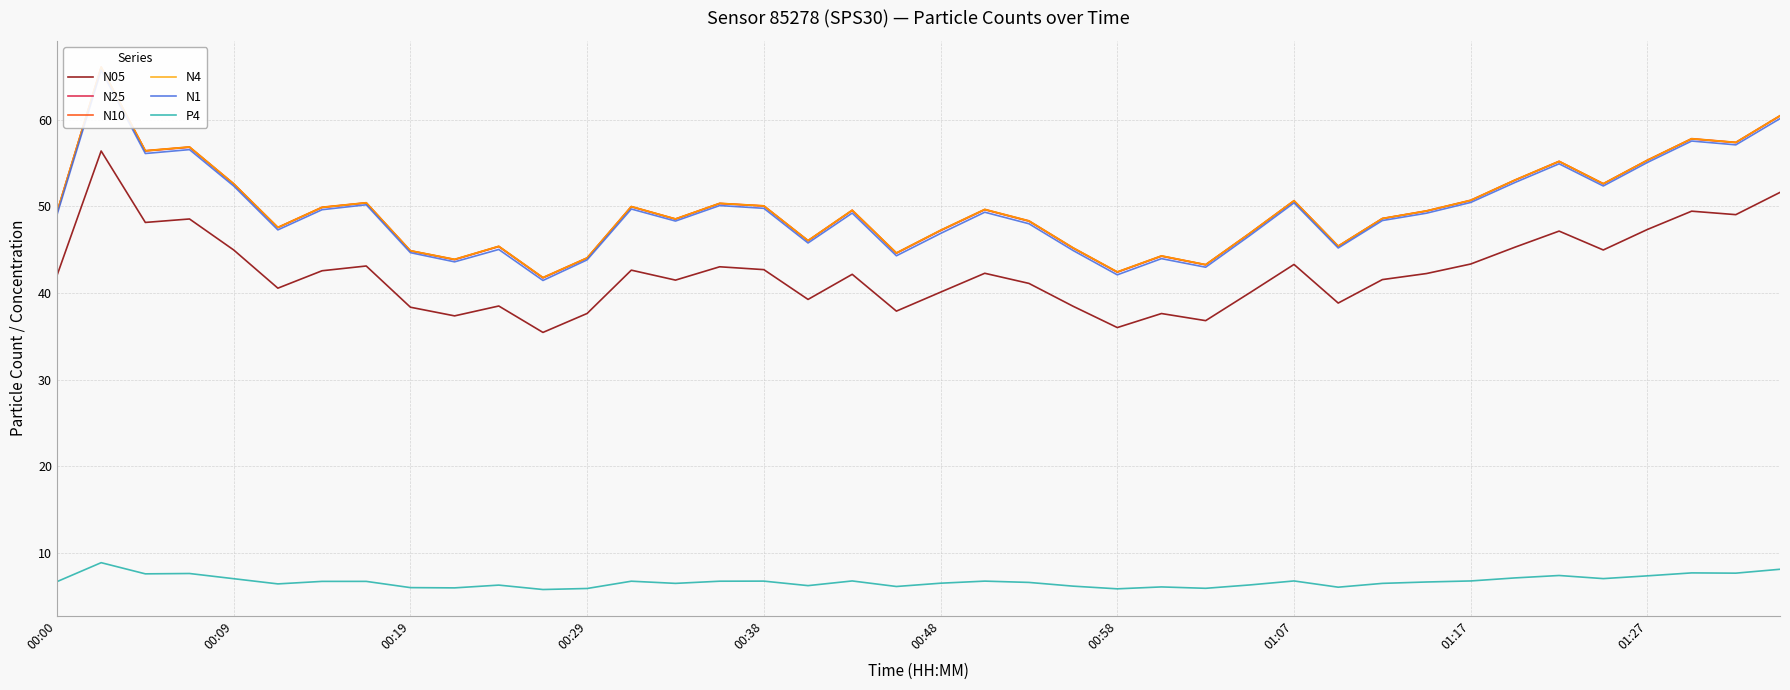

Is it true that P4 equals 2.9 at 01:07?

False